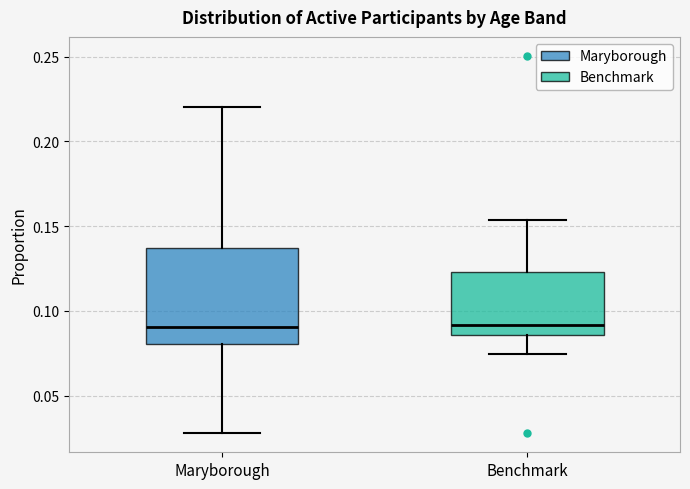

Which box is the tallest, from its lower edge to its upper edge?

Maryborough